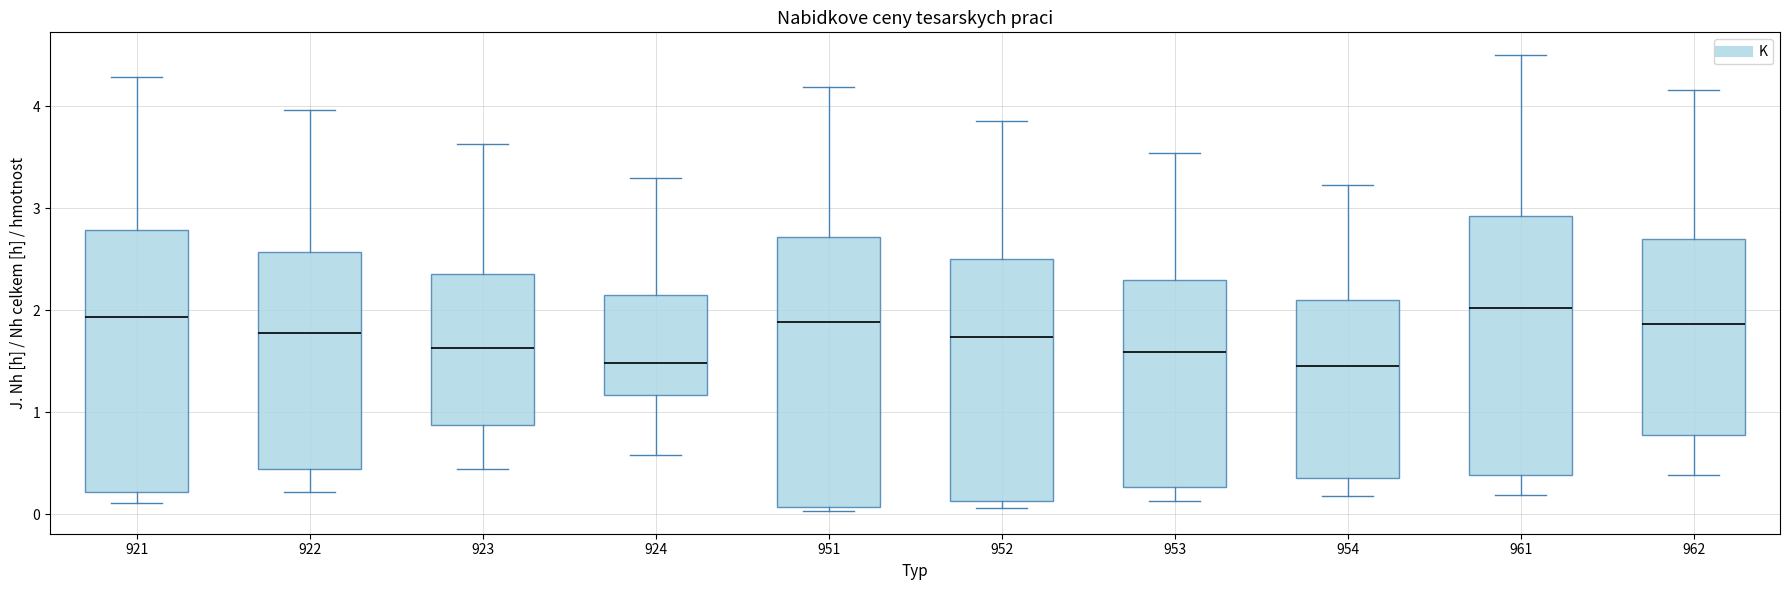

Where does the median line of the box at x = 953 sit on the y-axis? The values are not printed on the chart, so give them approximately, as read against the axis.

1.6